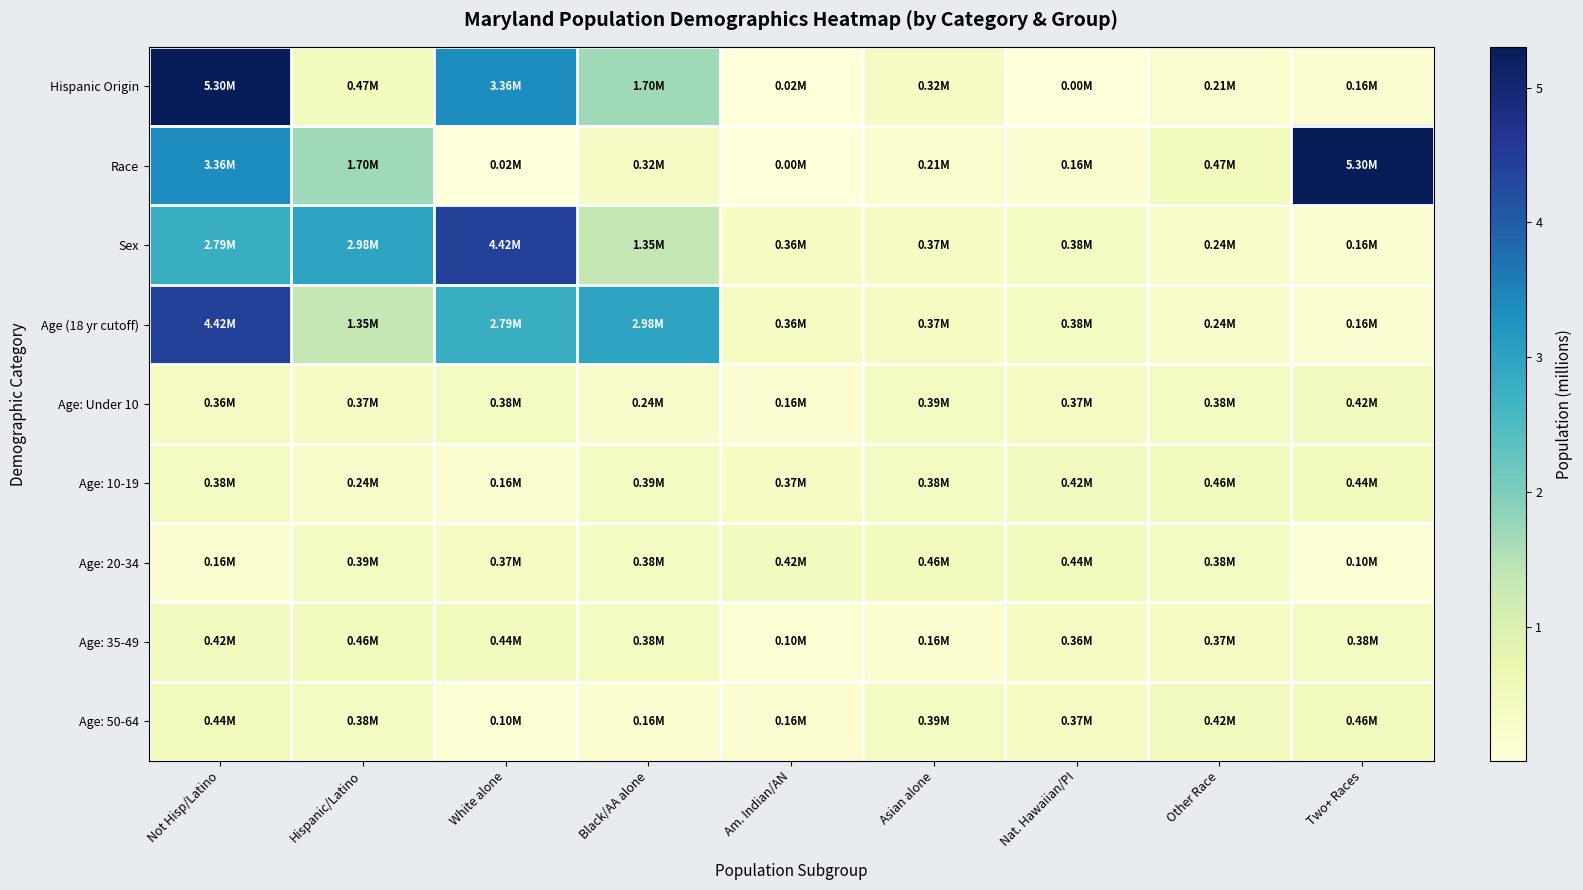

List the series in order of their peak value, highest first.

Hispanic Origin, Race, Sex, Age (18 yr cutoff), Age: 10-19, Age: 20-34, Age: 35-49, Age: 50-64, Age: Under 10